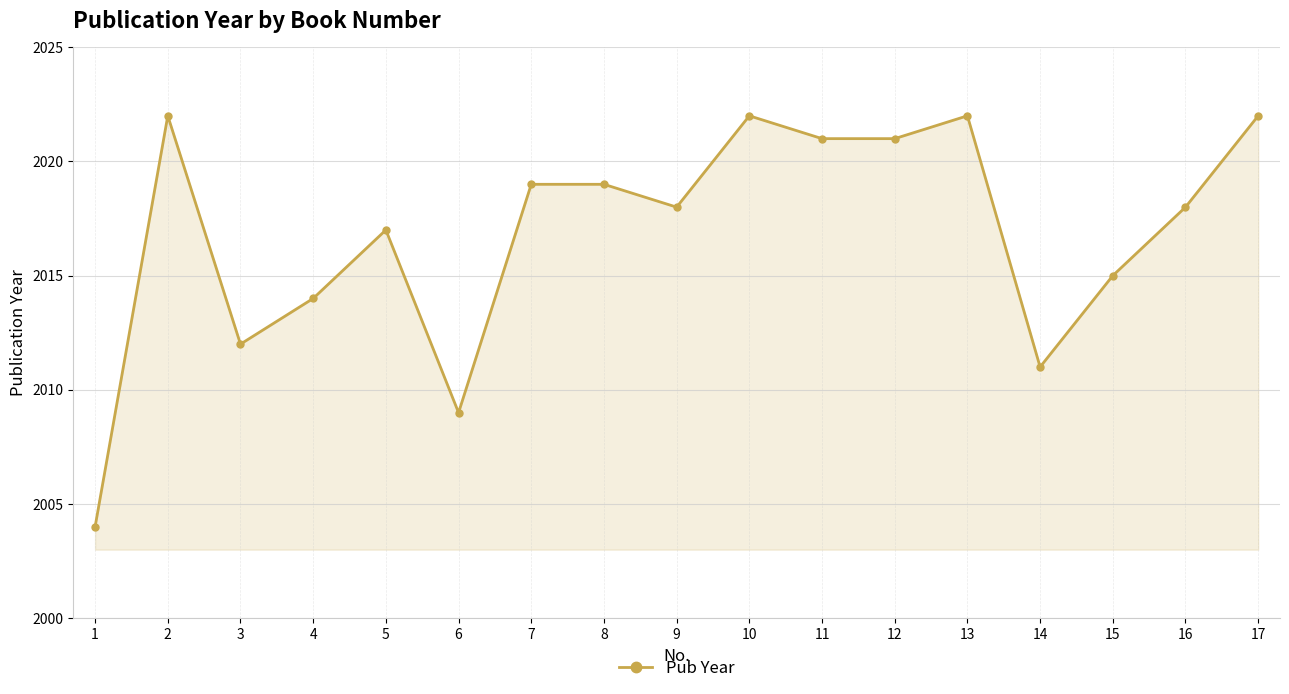

The chart shows a value of 2004 at 1. True or false?

True